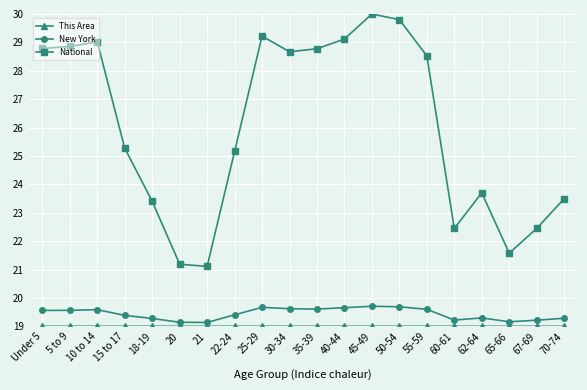

How many data points in National are less than 28?

10